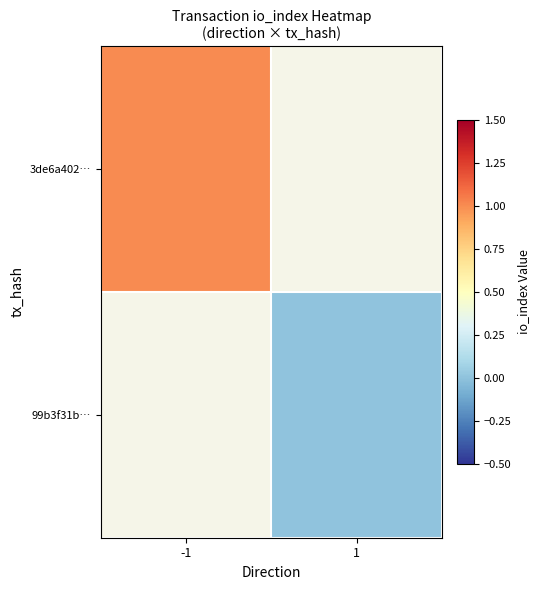

Which has a higher value, 1 or -1?

-1